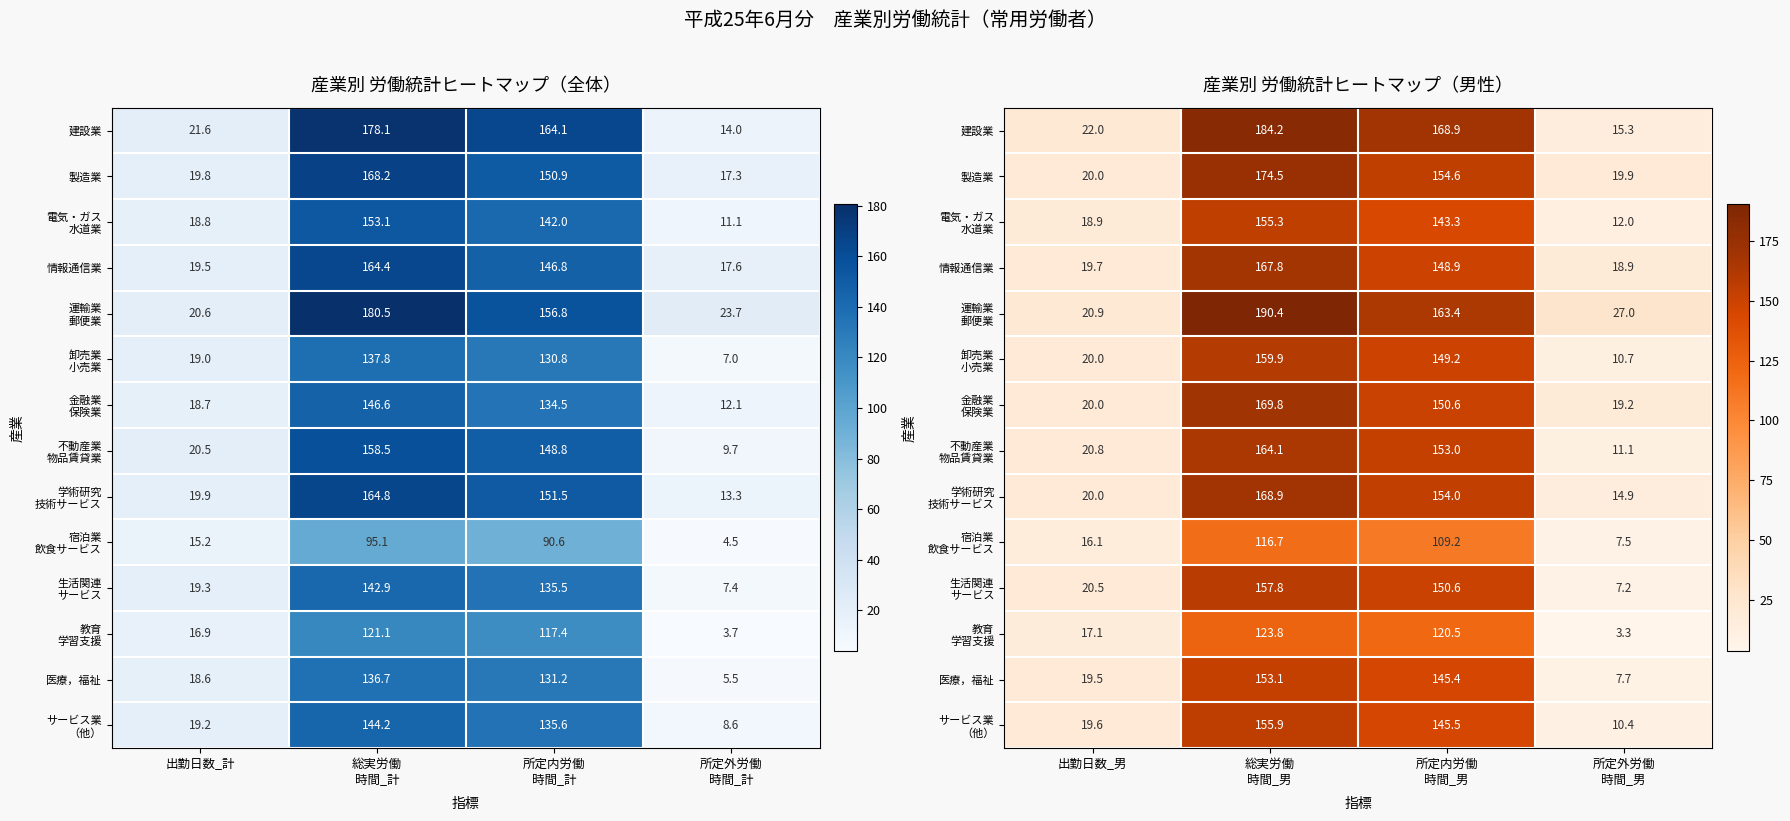

Which series changed the most between 出勤日数_男 and 所定内労働 時間_男?

建設業